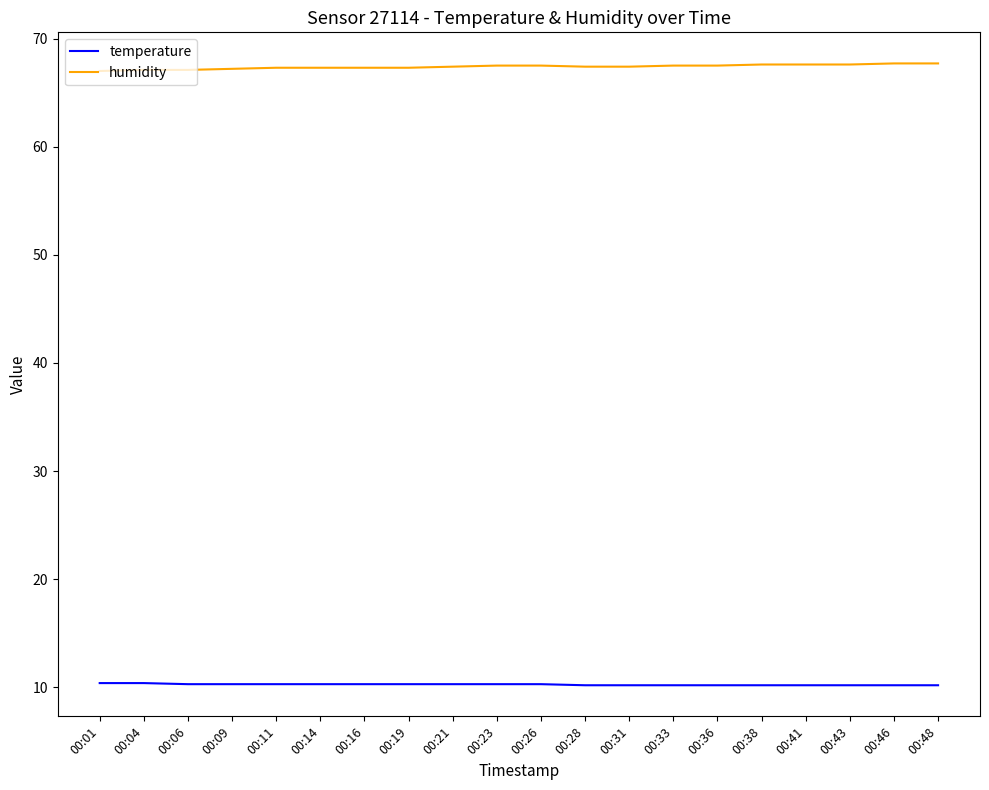

What is the total value across all series at 00:48?

77.9